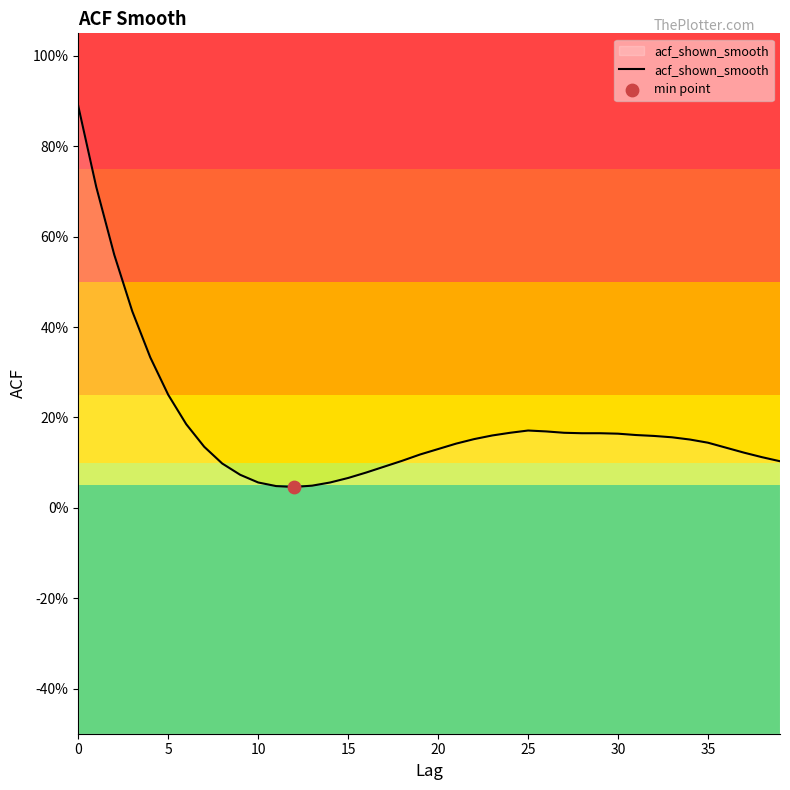

What is the change in value from 17 to 31?

+0.1